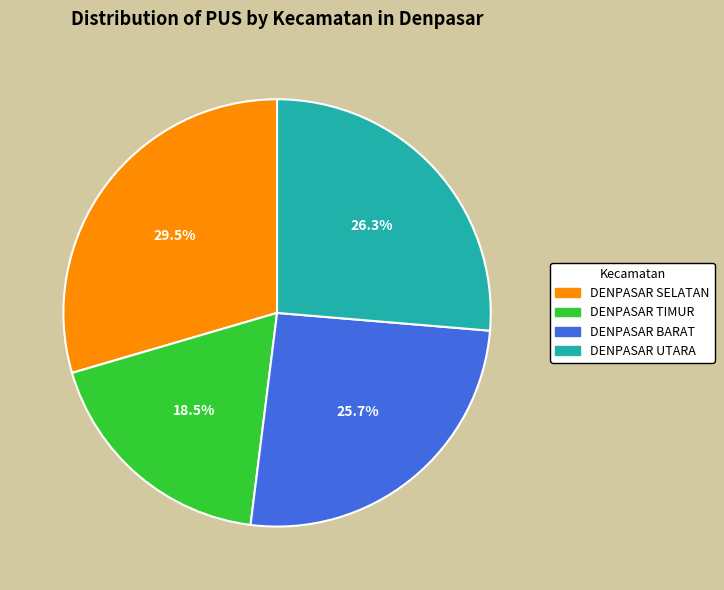

Is the sum of DENPASAR TIMUR and DENPASAR UTARA greater than half?

No